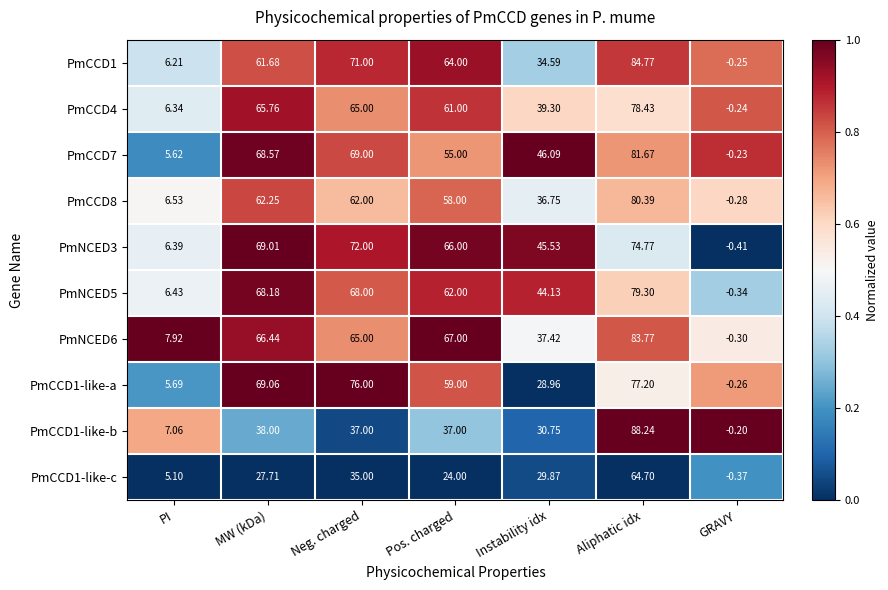

What is the greatest value displayed?

88.2